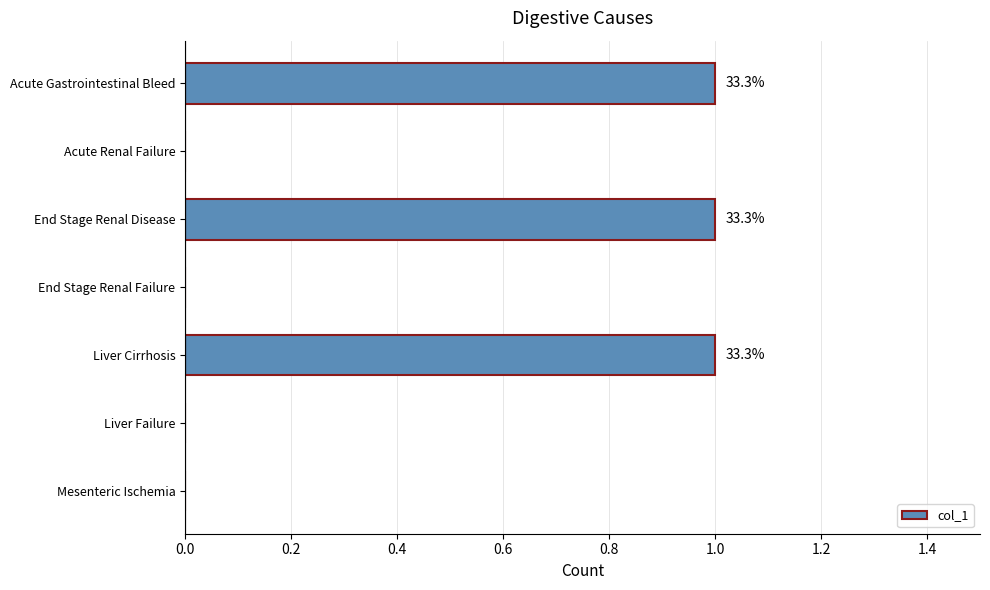

Reading bottom to top, what are all the values shown in this chart?

Mesenteric Ischemia=0	Liver Failure=0	Liver Cirrhosis=1	End Stage Renal Failure=0	End Stage Renal Disease=1	Acute Renal Failure=0	Acute Gastrointestinal Bleed=1